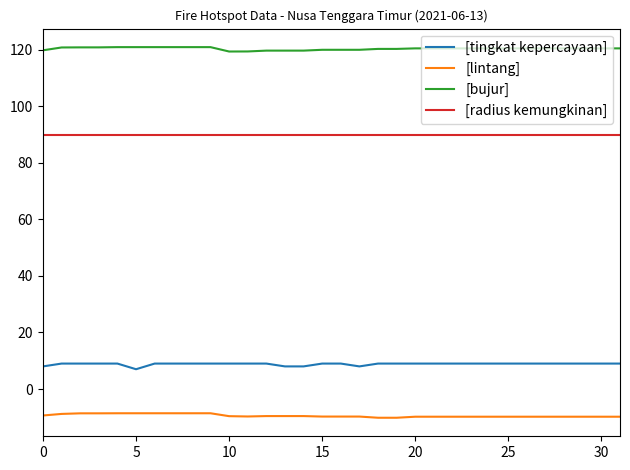

What is the lowest value of the [tingkat kepercayaan] series?

7.0